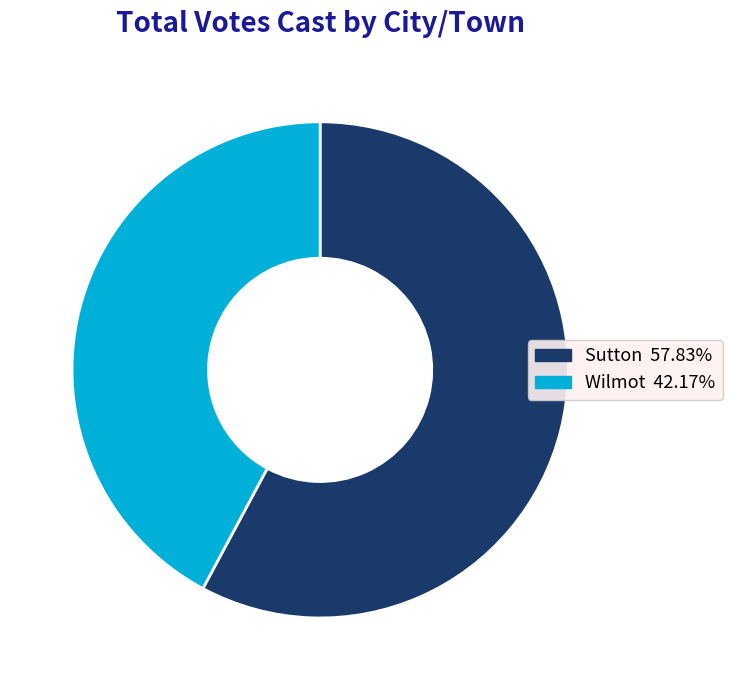

Do Wilmot and Sutton together represent more than half of the pie?

Yes